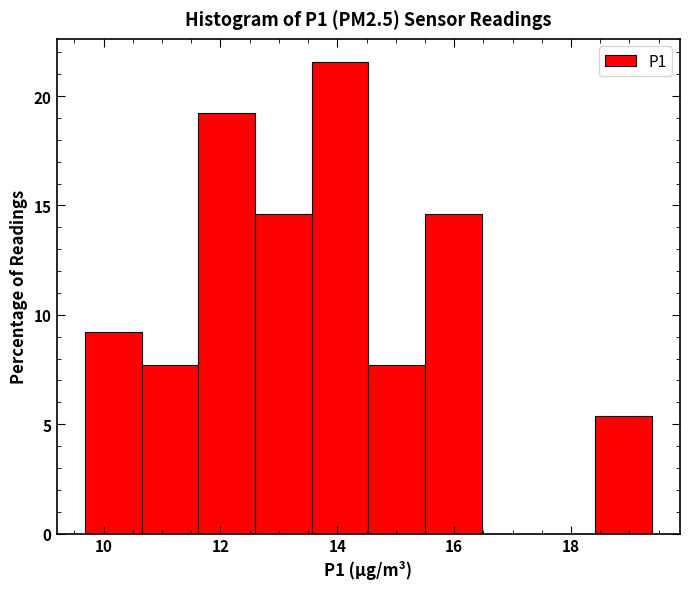

Reading left to right, list every bar in this chart as the range it spans on the x-axis followed by its height. Neither the bar edges nor the heights are printed on the chart, so give them approximately, as read against the axes.

9.6 to 10.6: 9.0
10.6 to 11.6: 7.5
11.6 to 12.6: 19.0
12.6 to 13.6: 14.5
13.6 to 14.6: 21.5
14.6 to 15.6: 7.5
15.6 to 16.4: 14.5
16.4 to 17.4: 0
17.4 to 18.4: 0
18.4 to 19.4: 5.5